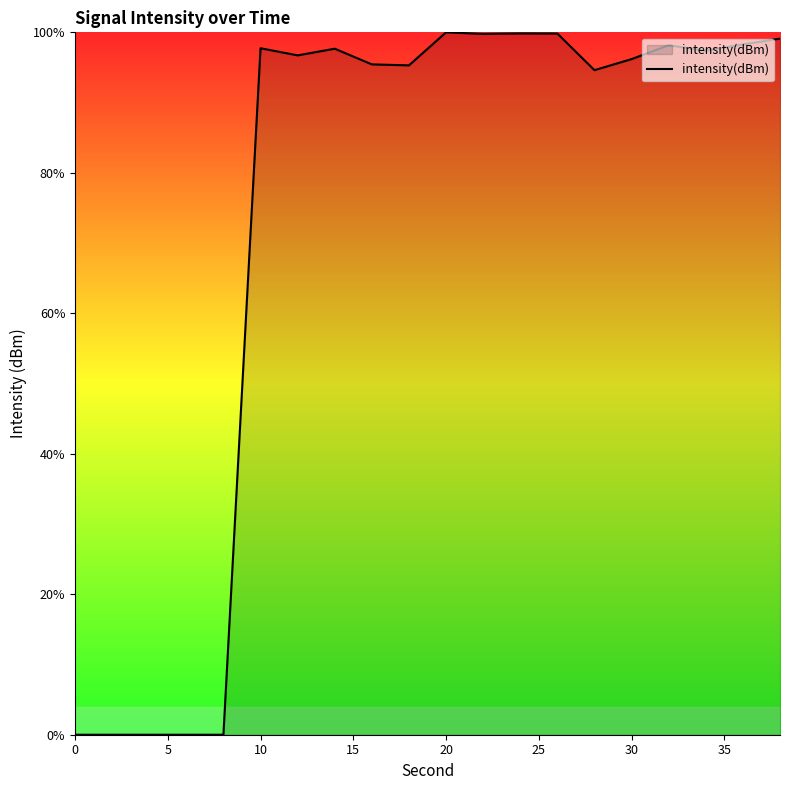

What is the greatest value displayed?

100.0